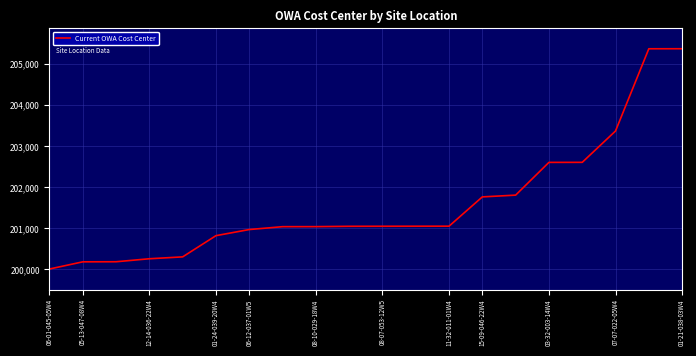

What is the difference between the maximum and minimum values?

5369